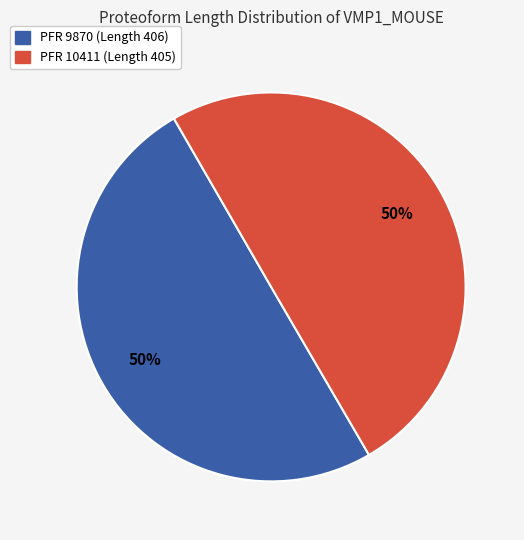

To the nearest percent, what is the average slice percentage?

50%